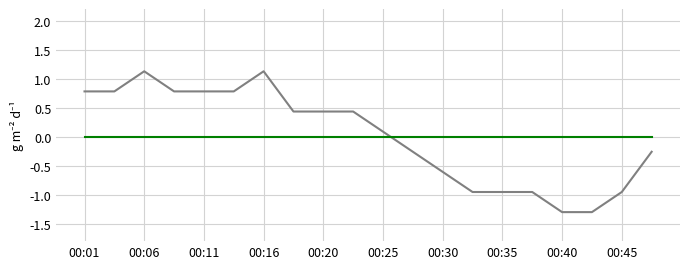

What is the minimum value shown in the chart?

-1.3